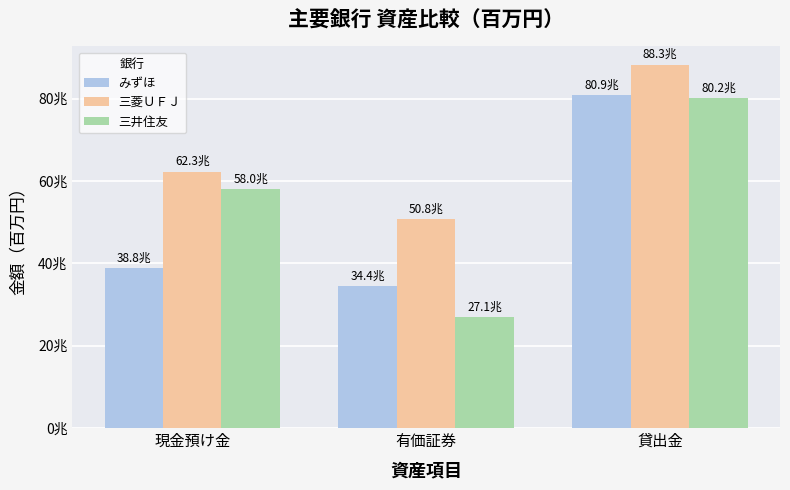

Reading right to left, transcribe all the data shown in this chart.

みずほ: 貸出金=80871269	有価証券=34372765	現金預け金=38833234
三菱ＵＦＪ: 貸出金=88258295	有価証券=50781265	現金預け金=62272588
三井住友: 貸出金=80187382	有価証券=27058633	現金預け金=57971293